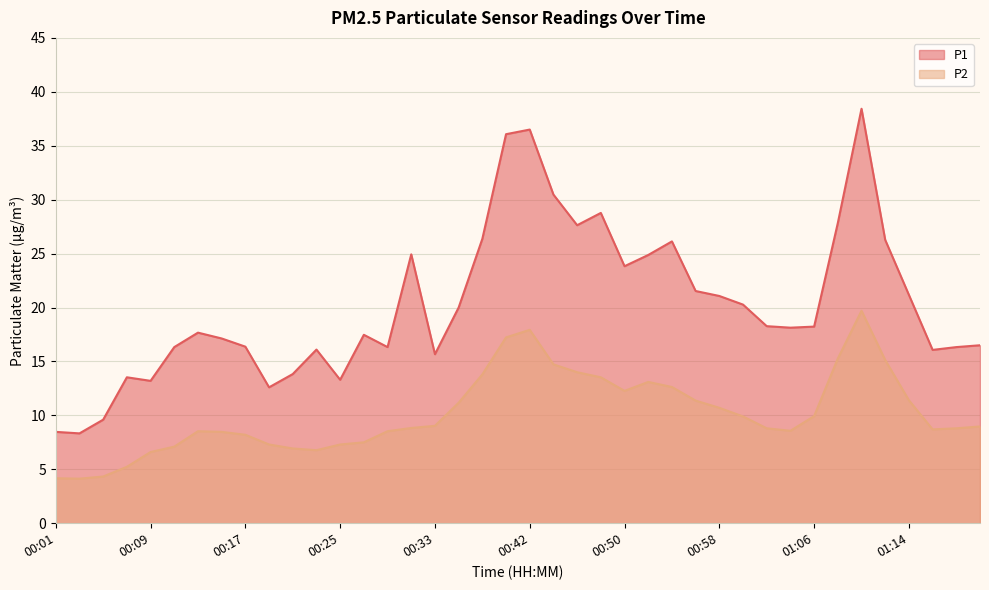

Reading left to right, list all the values displayed in this chart.

P1: 8.5	8.3	9.6	13.5	13.2	16.3	17.7	17.1	16.4	12.6	13.8	16.1	13.3	17.5	16.3	24.9	15.7	20.0	26.4	36.1	36.5	30.5	27.6	28.8	23.8	24.9	26.1	21.5	21.1	20.3	18.3	18.1	18.2	27.8	38.4	26.3	21.2	16.1	16.3	16.5
P2: 4.2	4.1	4.3	5.2	6.6	7.1	8.5	8.5	8.2	7.3	6.9	6.8	7.3	7.5	8.5	8.8	9.0	11.2	13.8	17.2	17.9	14.7	14.0	13.5	12.3	13.1	12.6	11.4	10.7	9.9	8.8	8.6	9.9	15.3	19.7	15.1	11.4	8.7	8.8	9.0